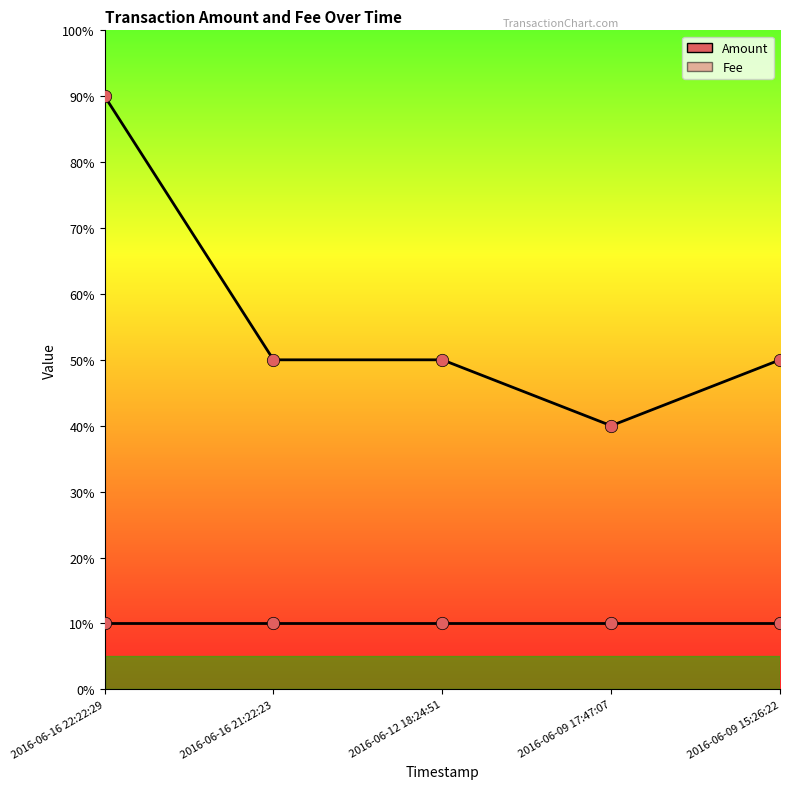

What is the ratio of the value at 2016-06-12 18:24:51 to the value at 2016-06-09 17:47:07?

1.2